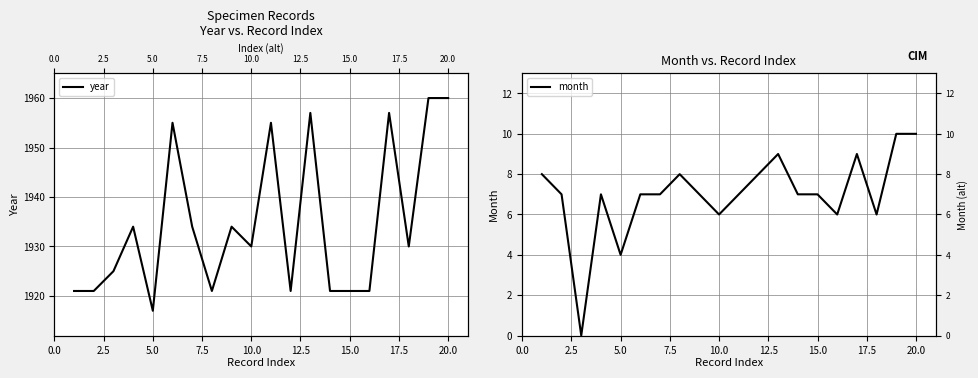

True or false: month and year cross at least once.

False